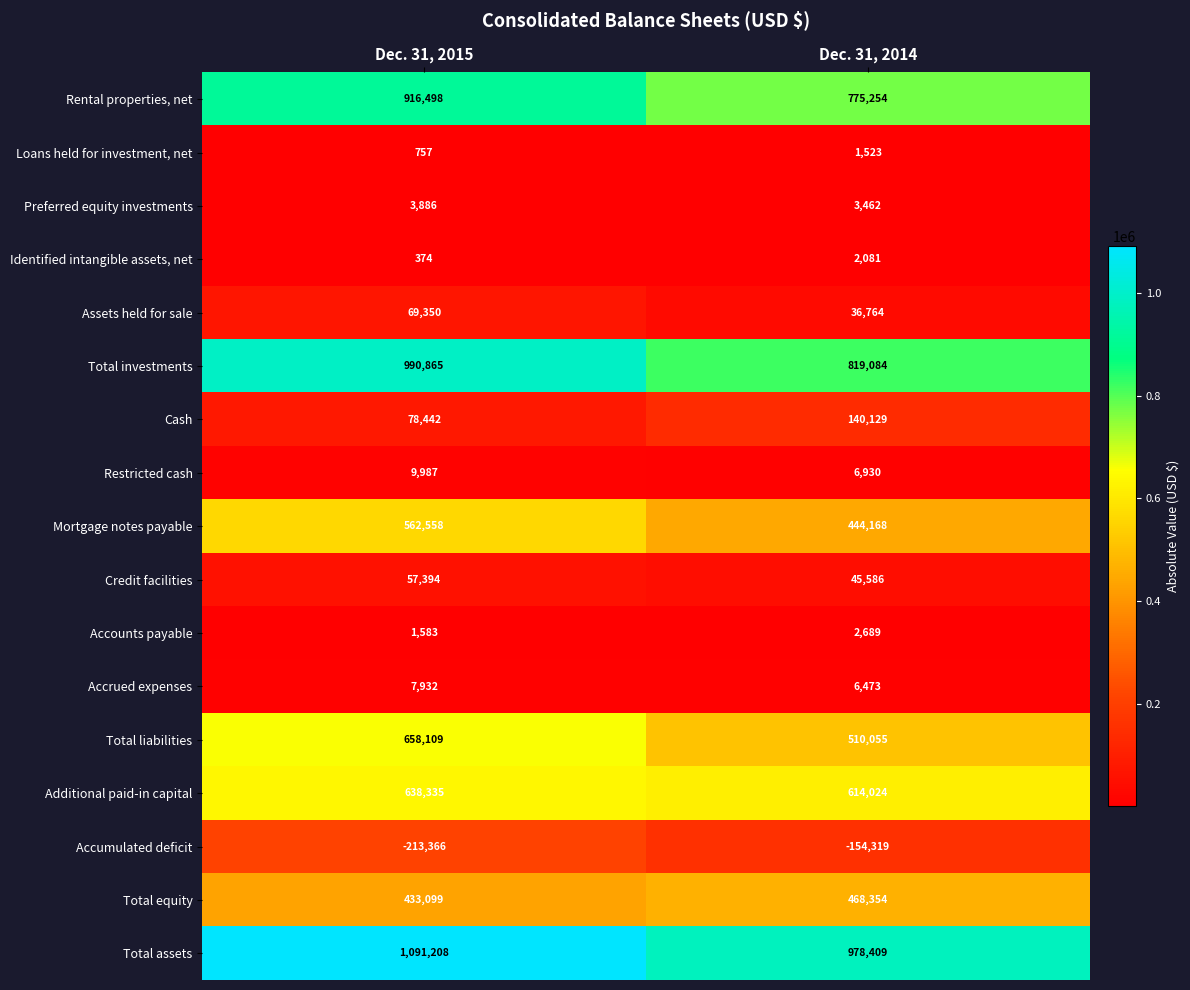

What is the difference between the Preferred equity investments values at Dec. 31, 2015 and Dec. 31, 2014?

424